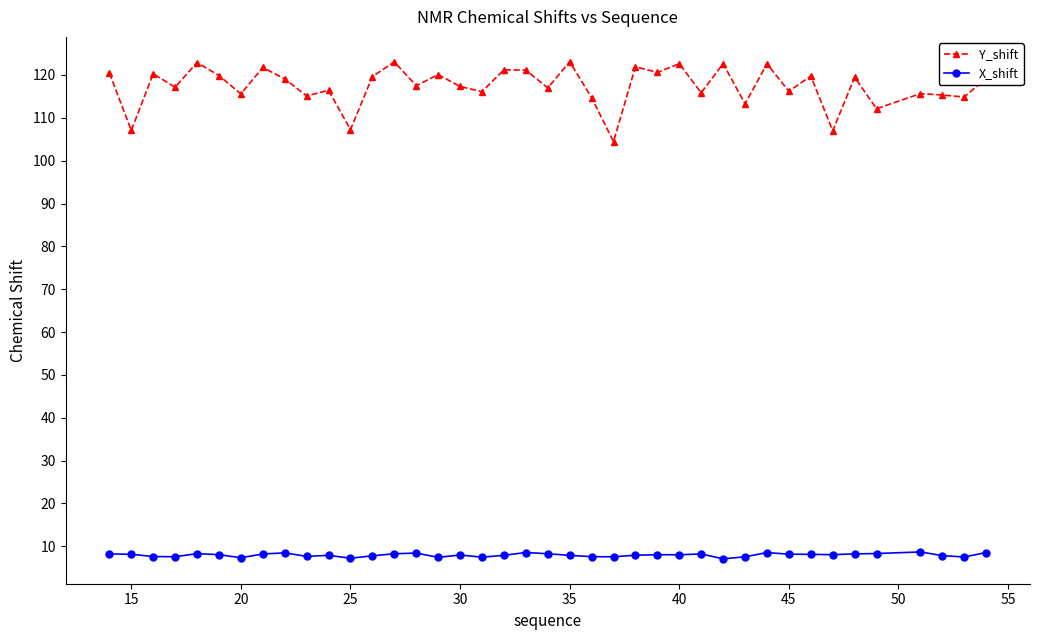

Which series has the widest spread of values?

Y_shift